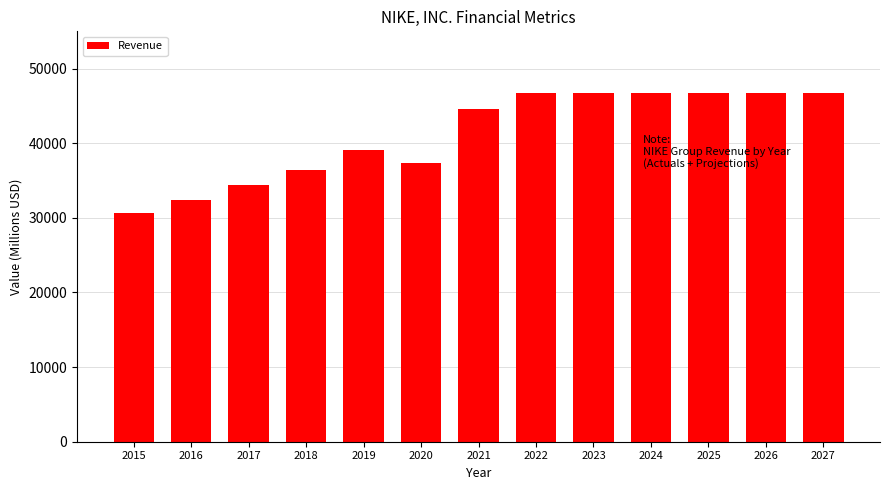

What is the minimum value shown in the chart?

30601